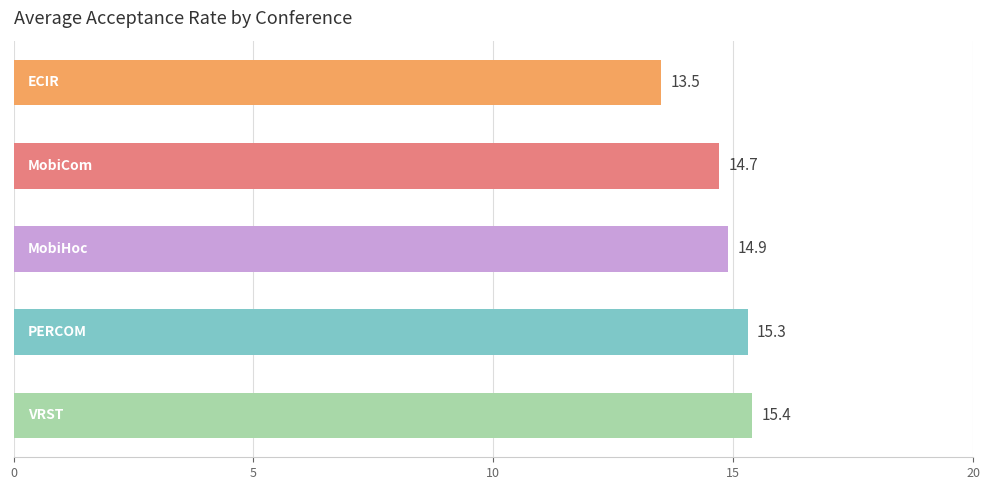

How many data points are less than 14?

1